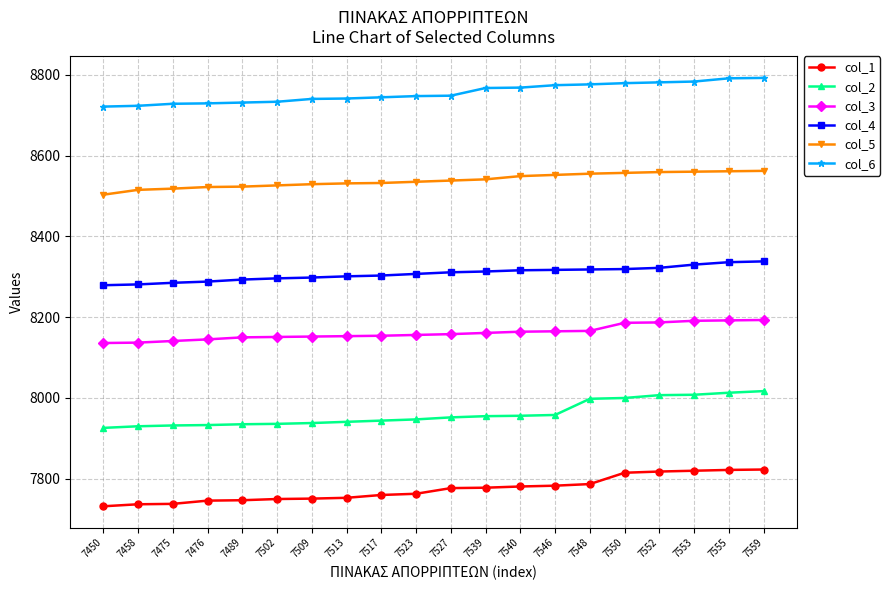

True or false: col_6 has a value of 4676 at 7458.

False